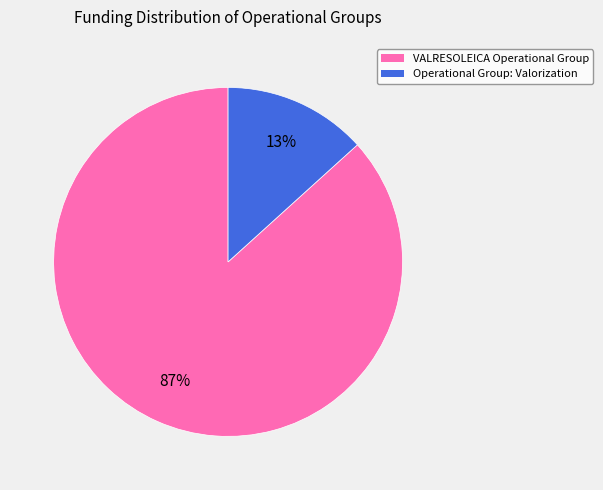

Combined, do VALRESOLEICA Operational Group and Operational Group: Valorization account for over 50%?

Yes